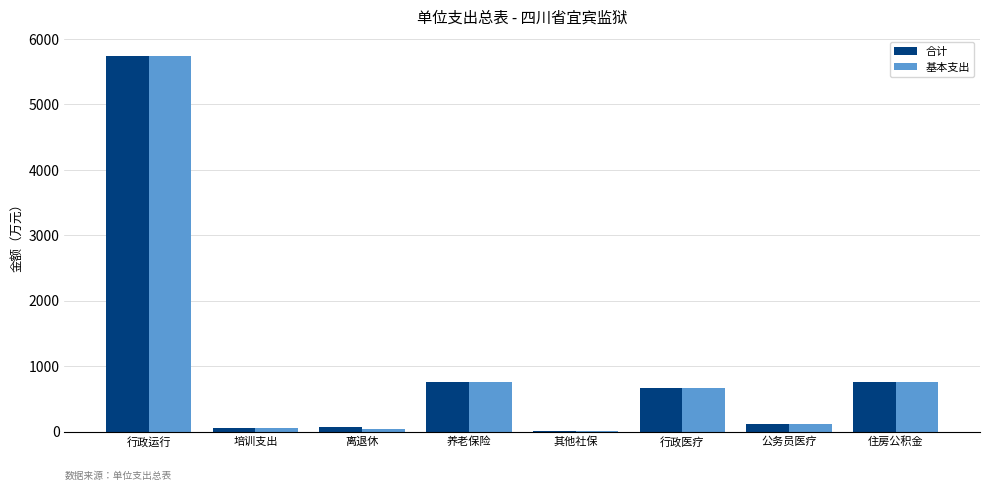

Between 离退休 and 住房公积金, which series saw the biggest shift?

基本支出